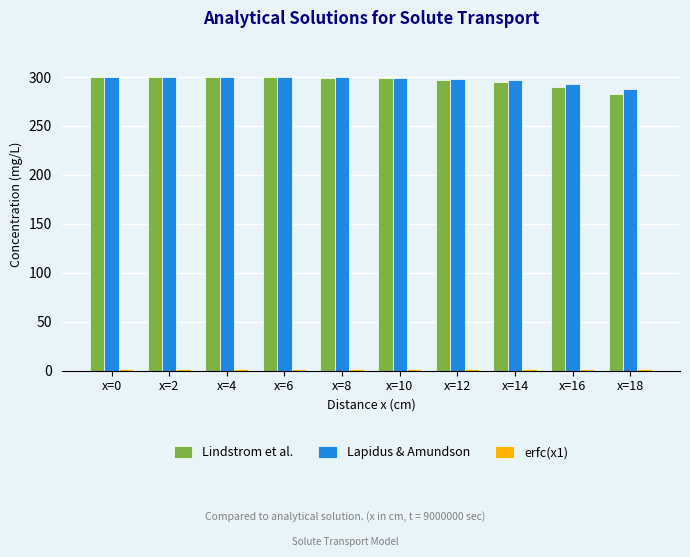

What is the difference between the second highest and minimum values in the Lindstrom et al. series?

17.1